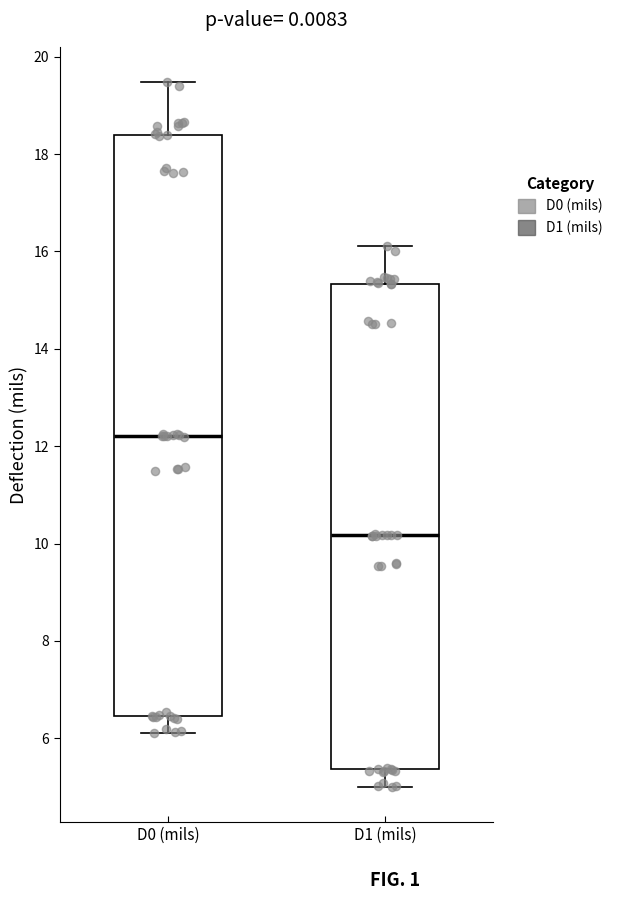

Reading left to right, read every box against the y-axis: the position of its median line, the range the box covers, and the ends of its whiskers. The values are not printed on the chart, so give them approximately, as read against the axis.

D0 (mils): median 12.2, box 6.4 to 18.4, whiskers 6.2 to 19.4
D1 (mils): median 10.2, box 5.4 to 15.4, whiskers 5.0 to 16.2